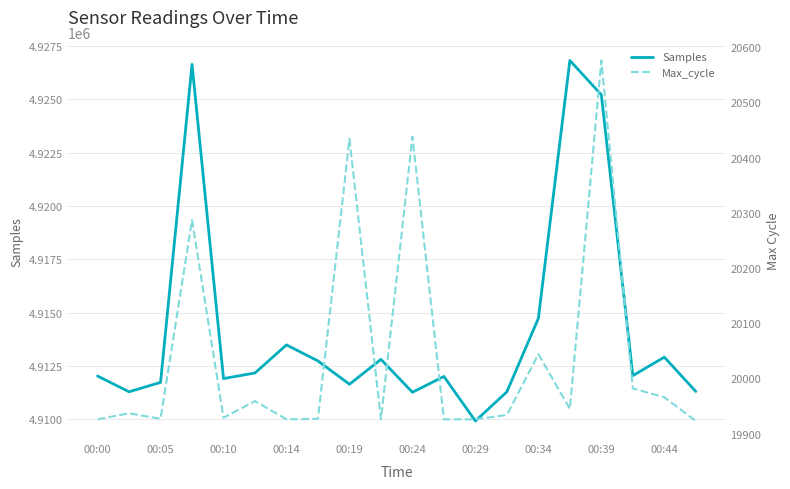

Rank the series at 15 from lowest to highest value.

Max_cycle, Samples